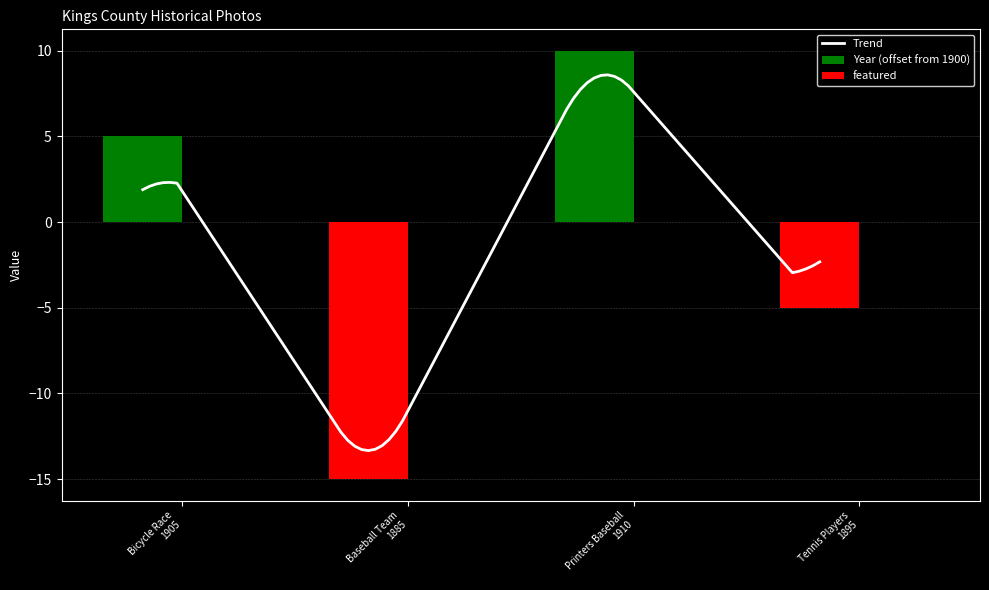

How many values are below 5?

2